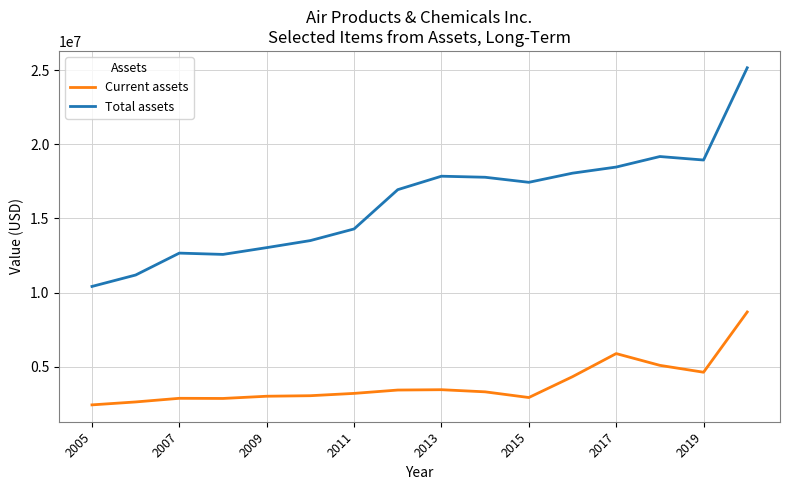

Which series has the largest total across all categories?

Total assets